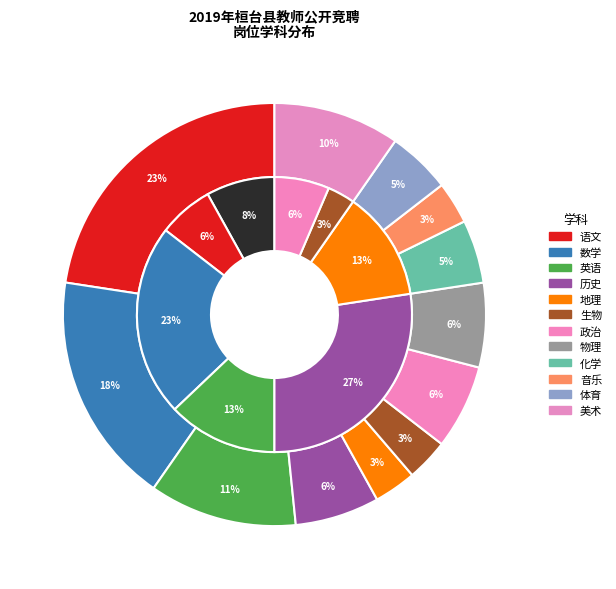

Which has a higher value, 语文 or 数学?

语文